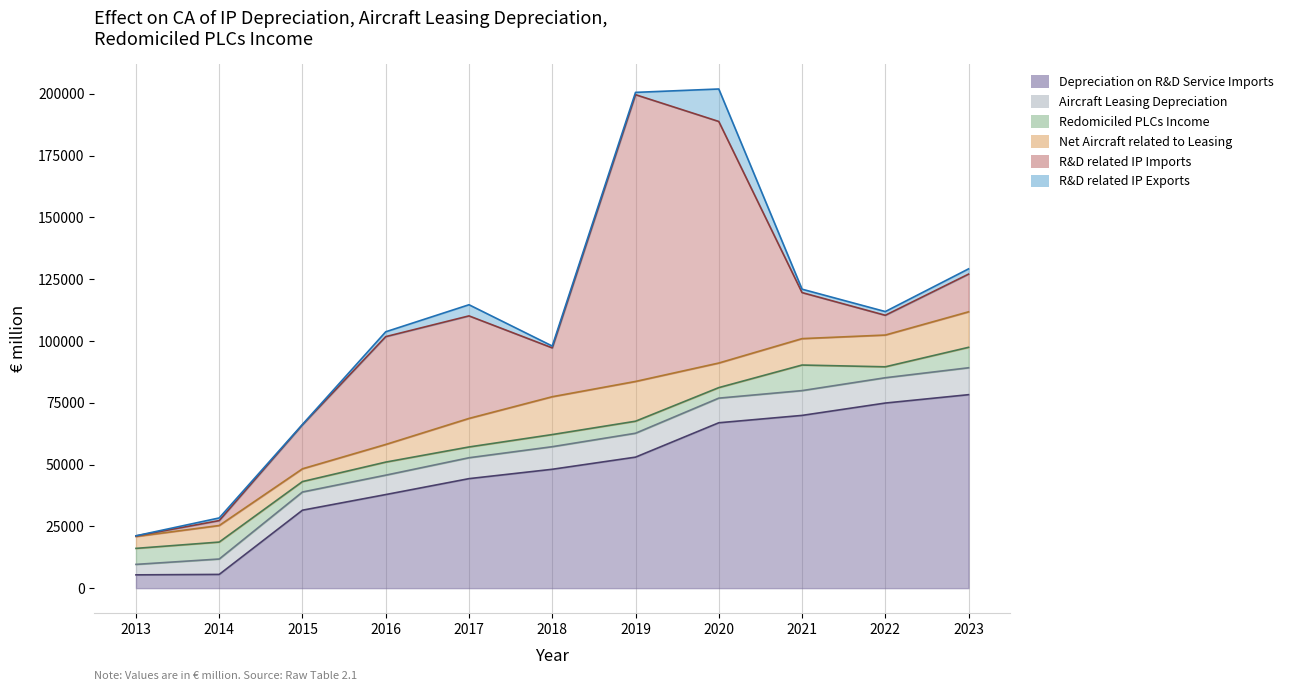

Is the value of R&D related IP Exports at 2020 greater than the value of Depreciation on R&D Service Imports at 2020?

No